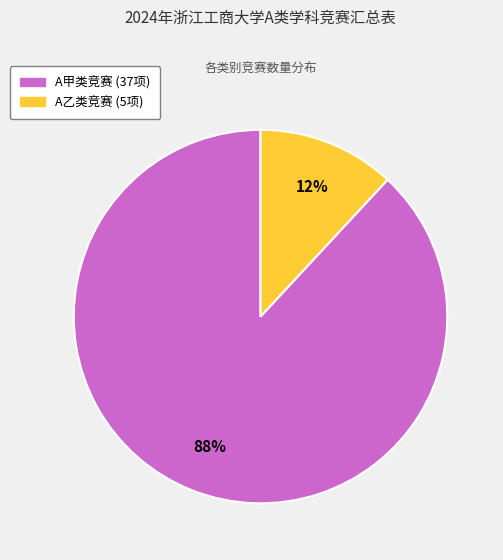

To the nearest percent, what is the average slice percentage?

50%